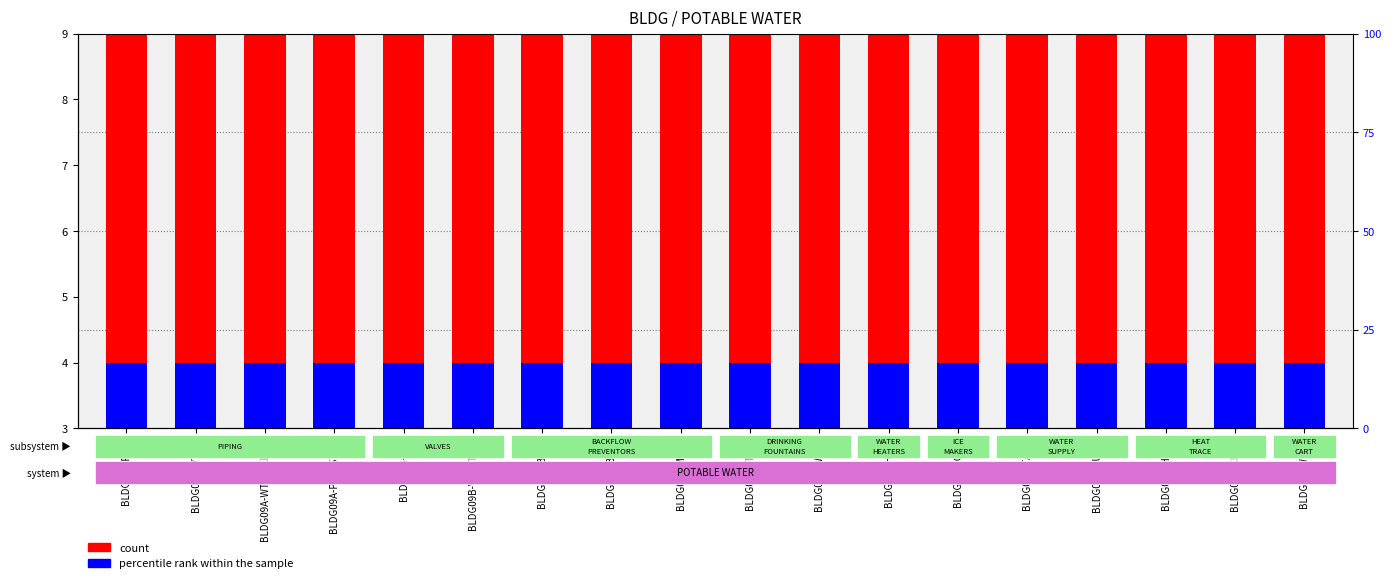

Between BLDG09G-TANK and BLDG09H-HTTC, which is larger?

BLDG09G-TANK